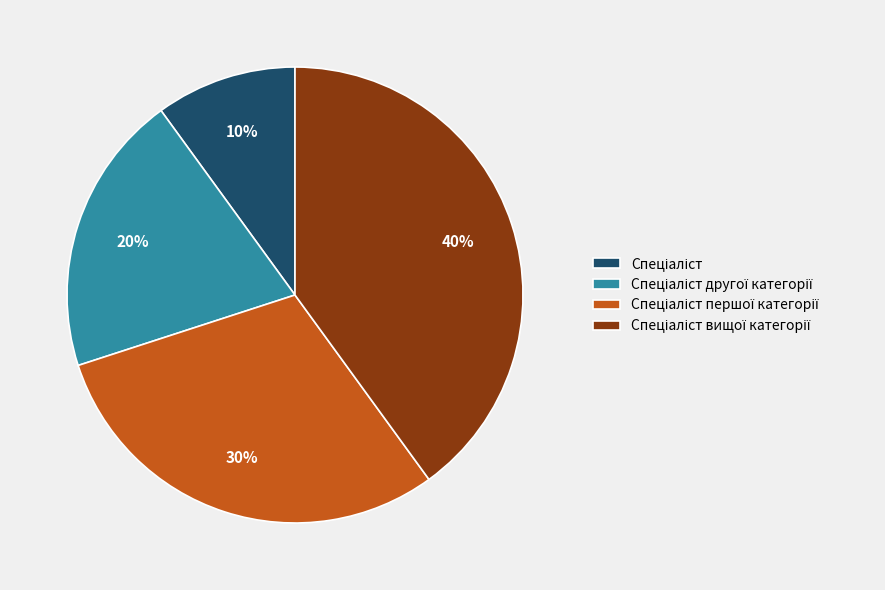

To the nearest percent, what is the average slice percentage?

25%